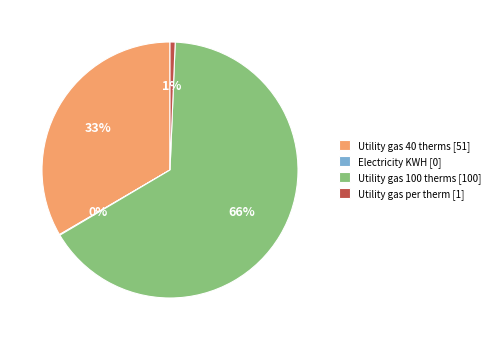

Is it true that Utility gas 100 therms is 66% of the pie?

True